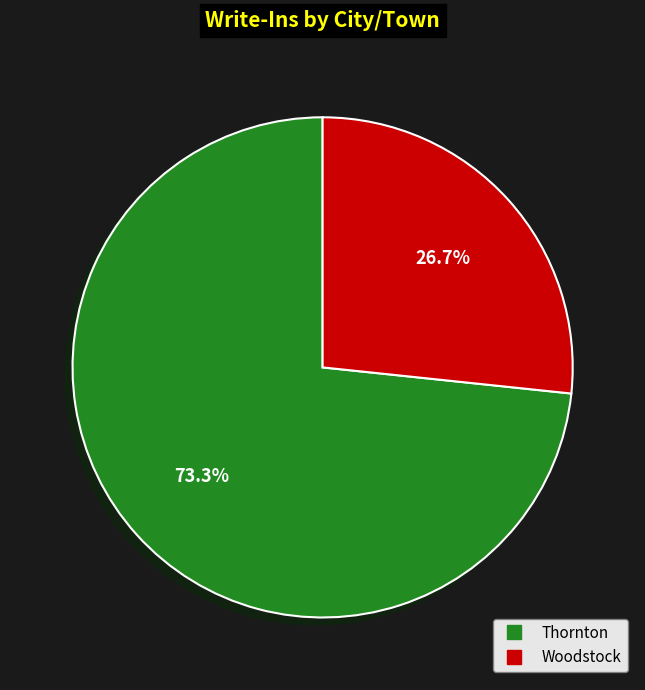

Is the sum of Thornton and Woodstock greater than half?

Yes